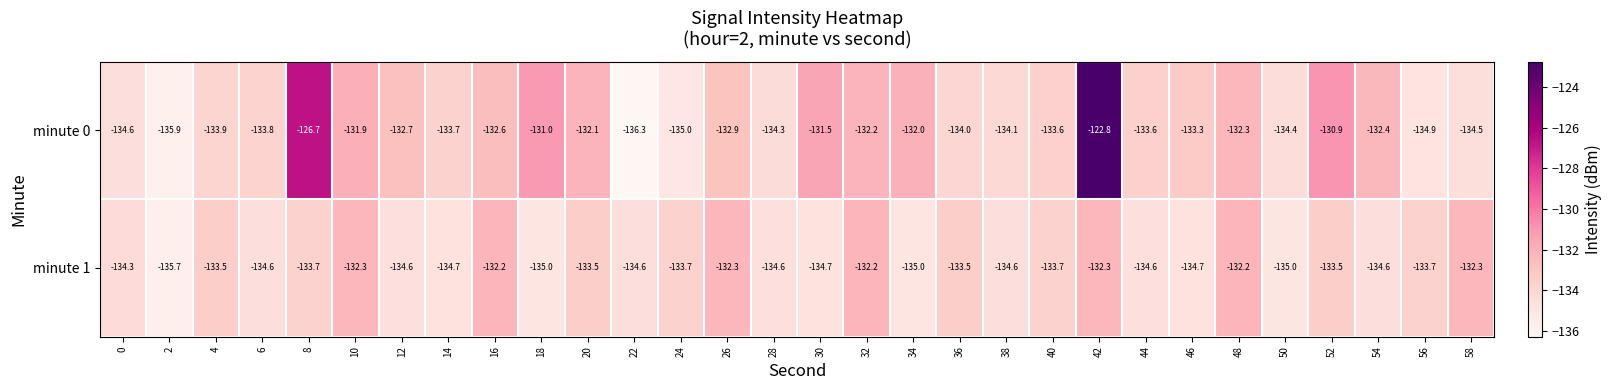

Rank the series by their average value, from highest to lowest.

minute 0, minute 1